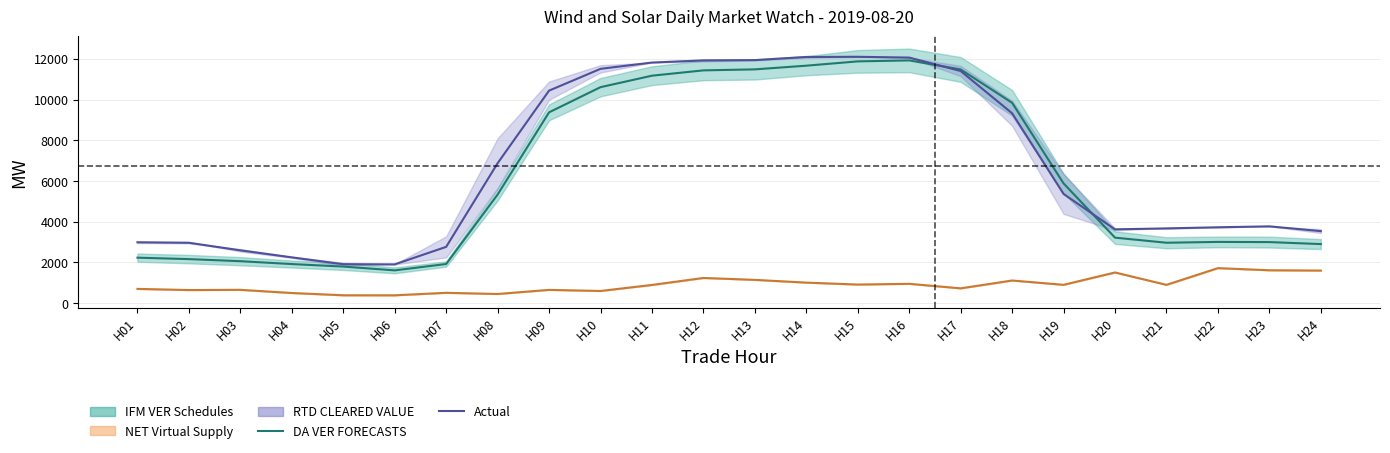

Is the value of DA VER FORECASTS at H12 greater than the value of IFM VER Schedules at H23?

Yes